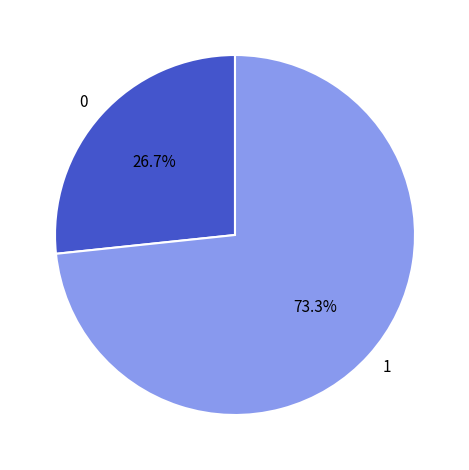

What percentage is the 1 slice, to the nearest percent?

73%